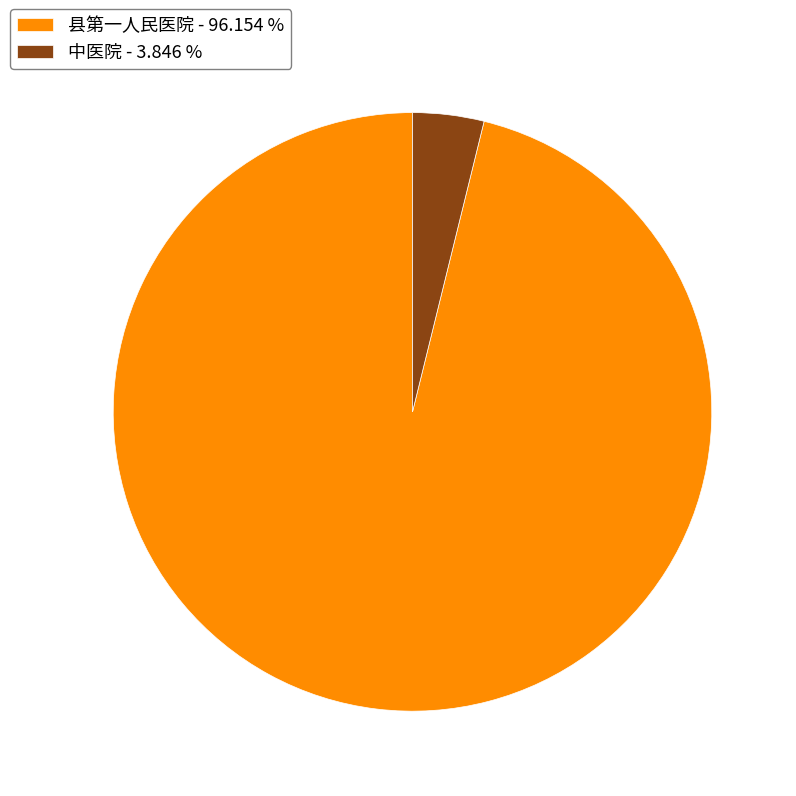

Between 县第一人民医院 - 96.154 % and 中医院 - 3.846 %, which is larger?

县第一人民医院 - 96.154 %